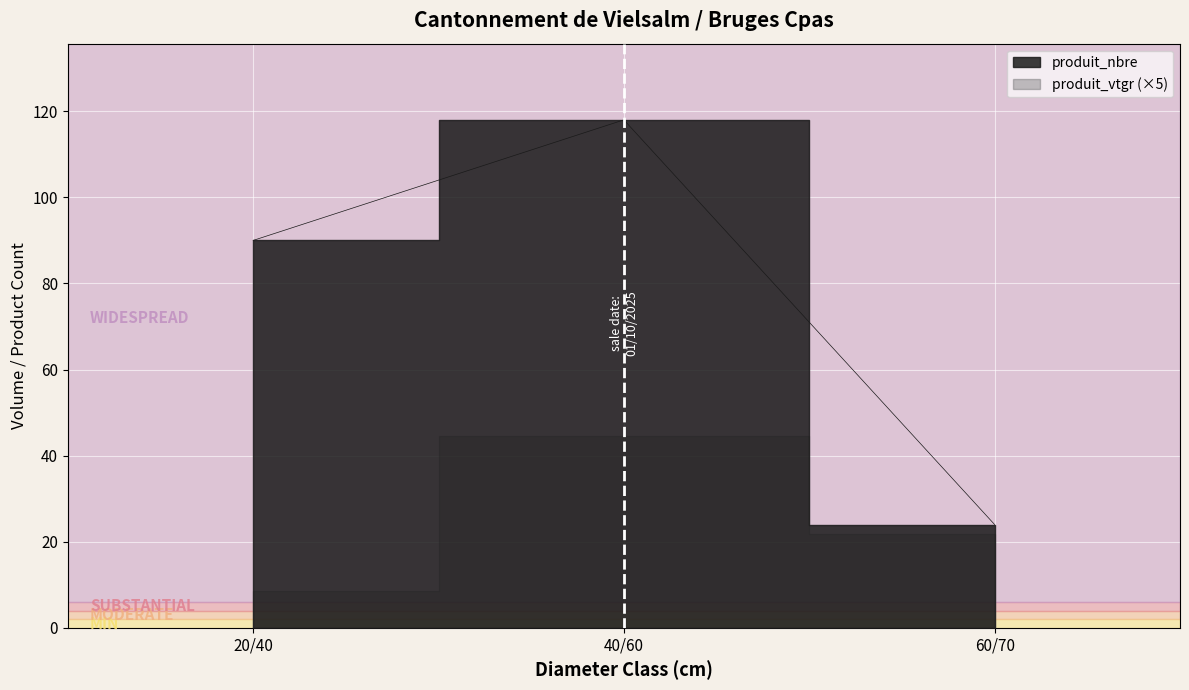

Approximately how many times larger is the value at 20/40 compared to 60/70?

3.8